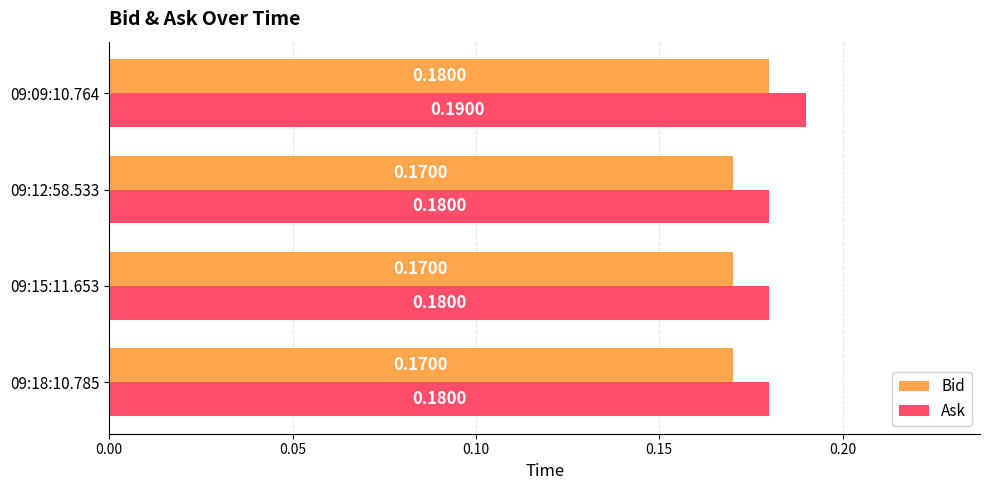

How many Bid values are between 0 and 1?

4